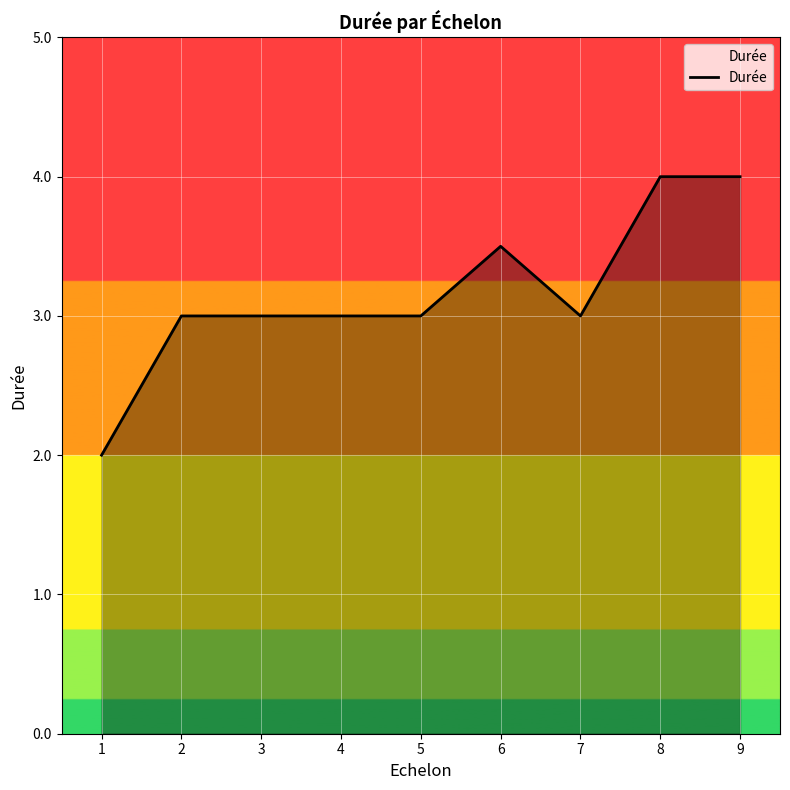

The value at 5 is 5.2. True or false?

False